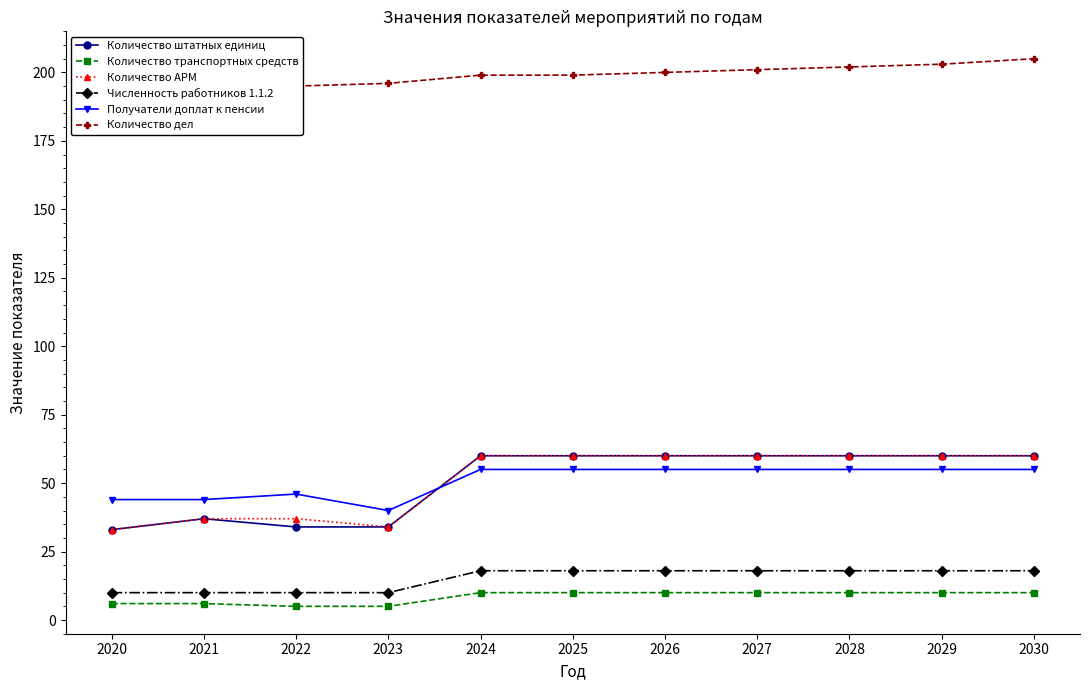

What is the sum of all Численность работников 1.1.2 values?

166